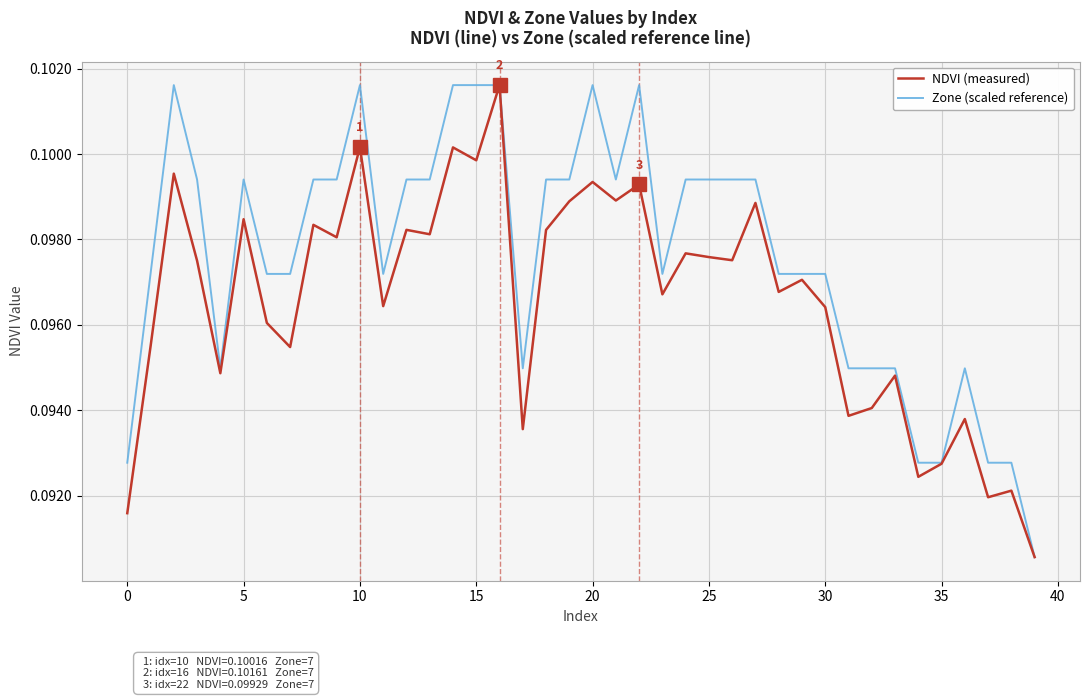

Does the chart have visible grid lines?

Yes